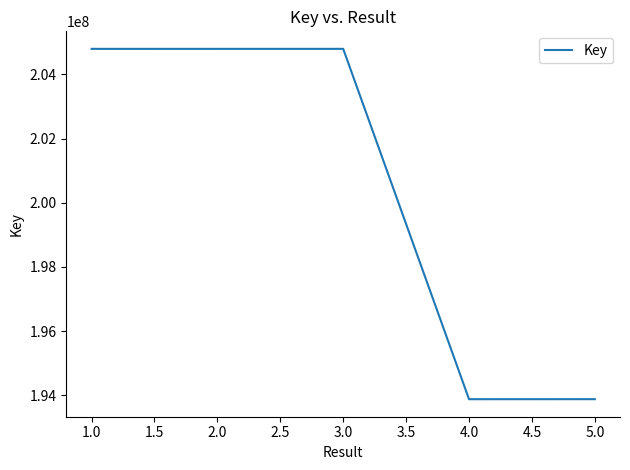

Read the value at 2.0, to the nearest 50.

204797600